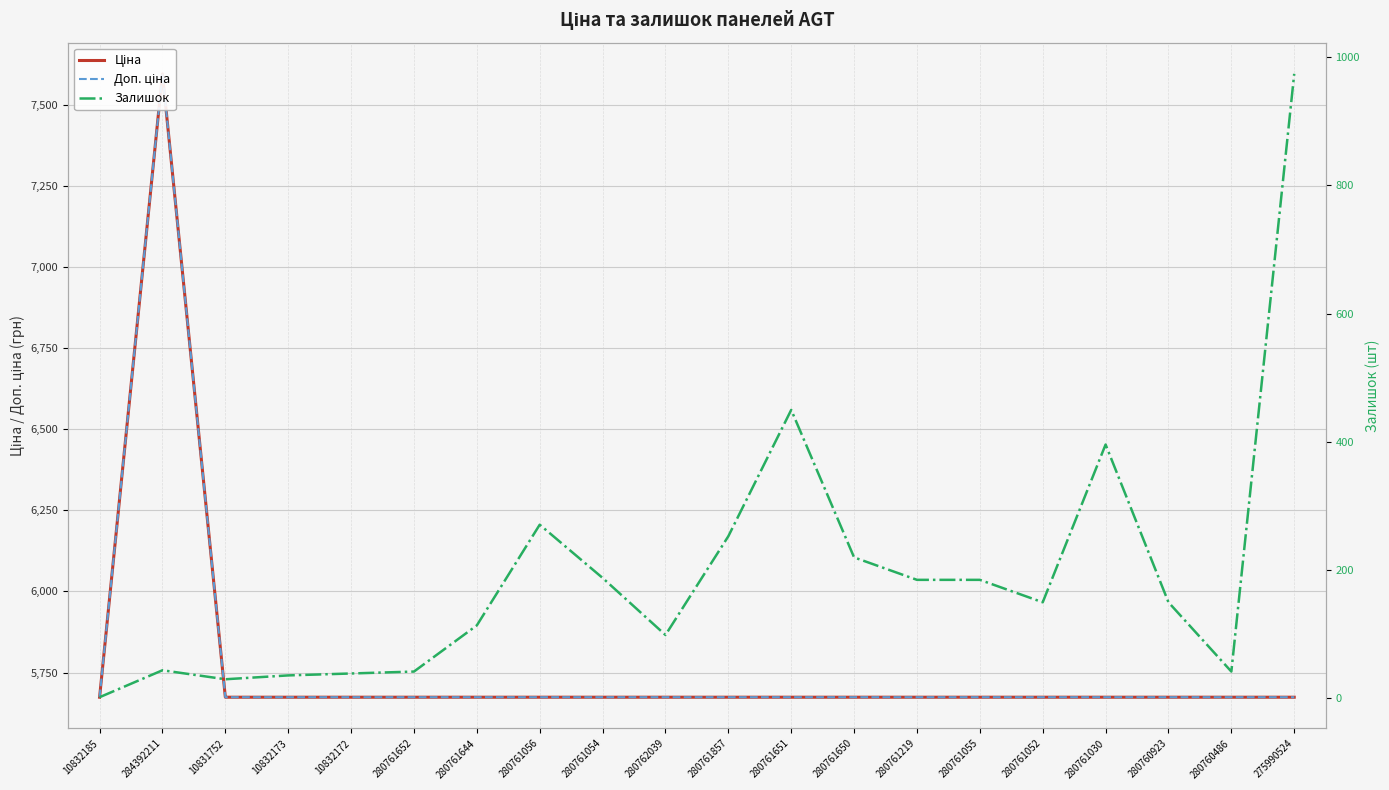

How many categories are shown in the chart?

20